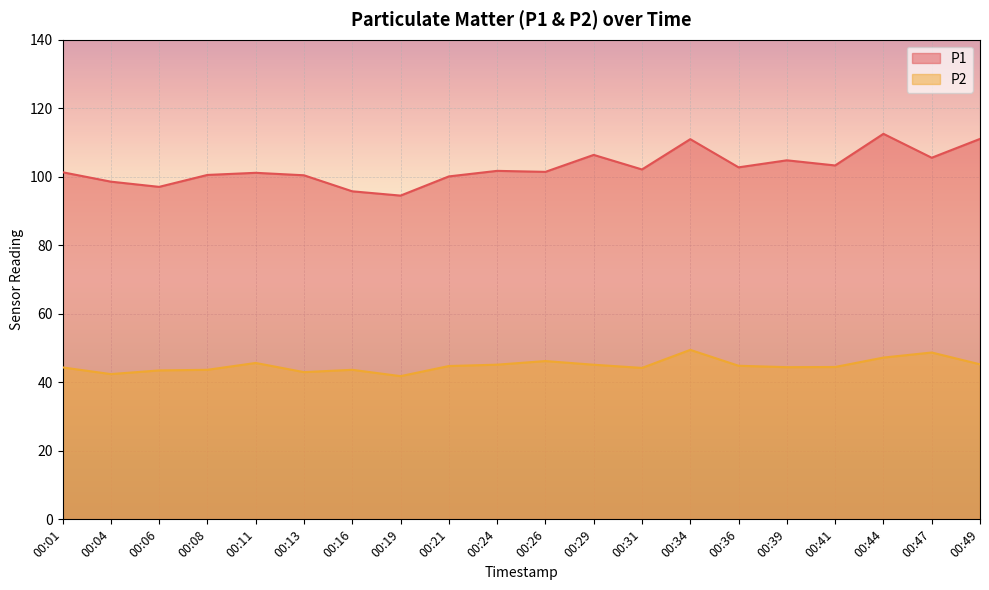

At which label does P1 first exceed 101?

00:01